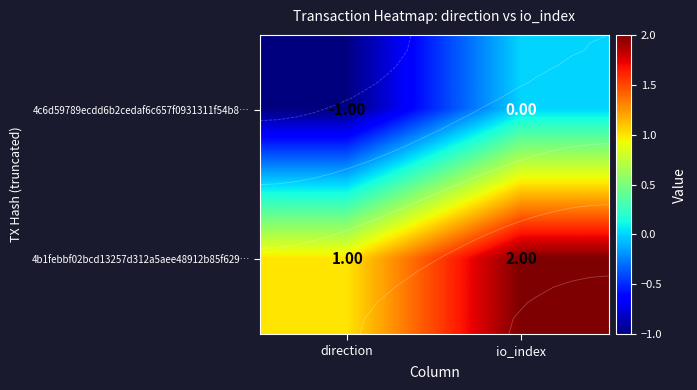

What is the greatest value displayed?

2